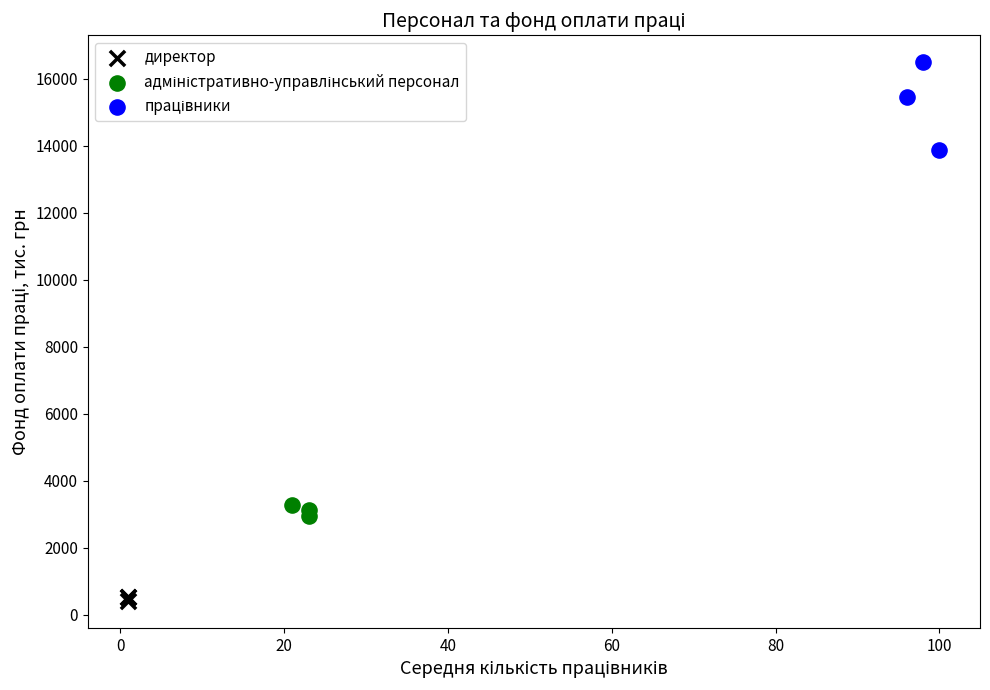

Which series reaches the minimum Y coordinate?

директор